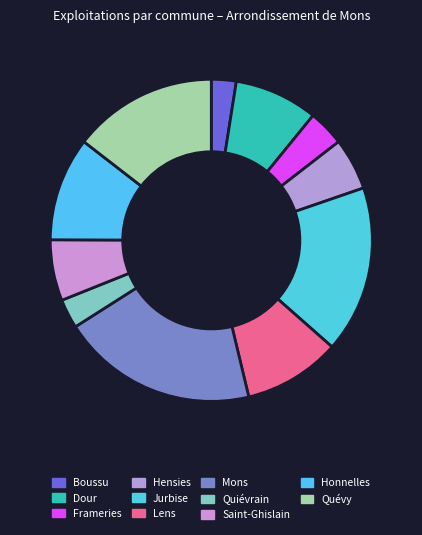

To the nearest percent, what percentage of the pie is Lens?

10%